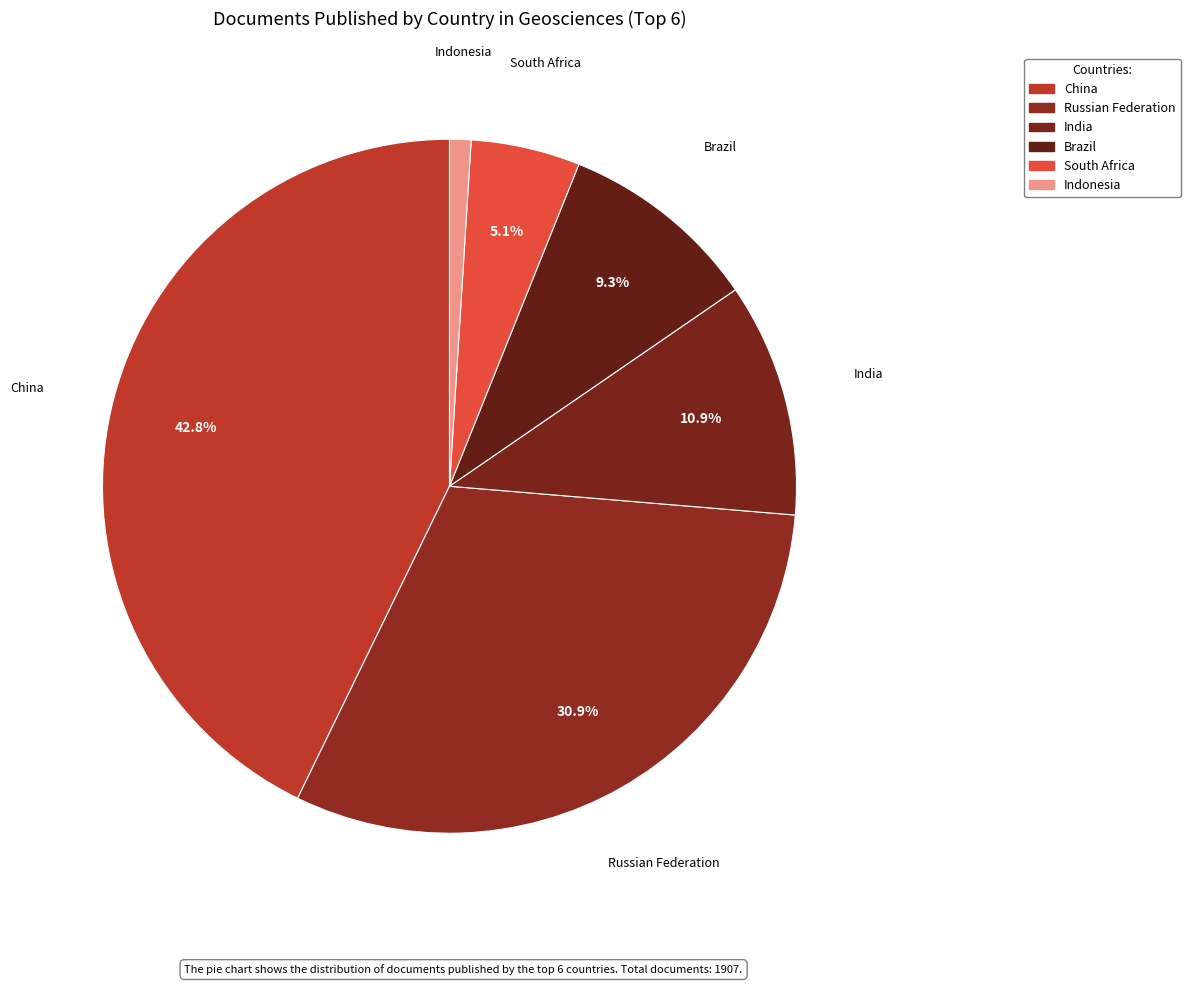

How many segments does this pie chart have?

6